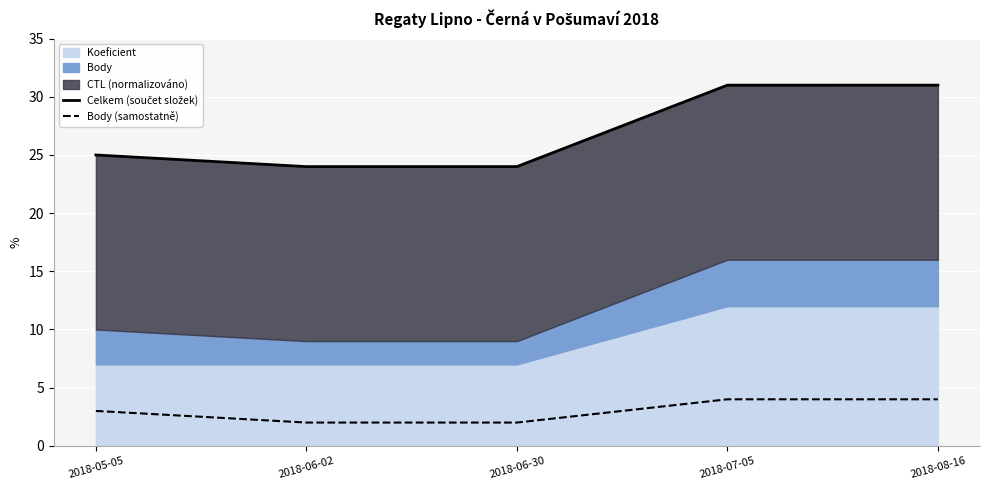

What is the label of the 1st point from the left?

2018-05-05